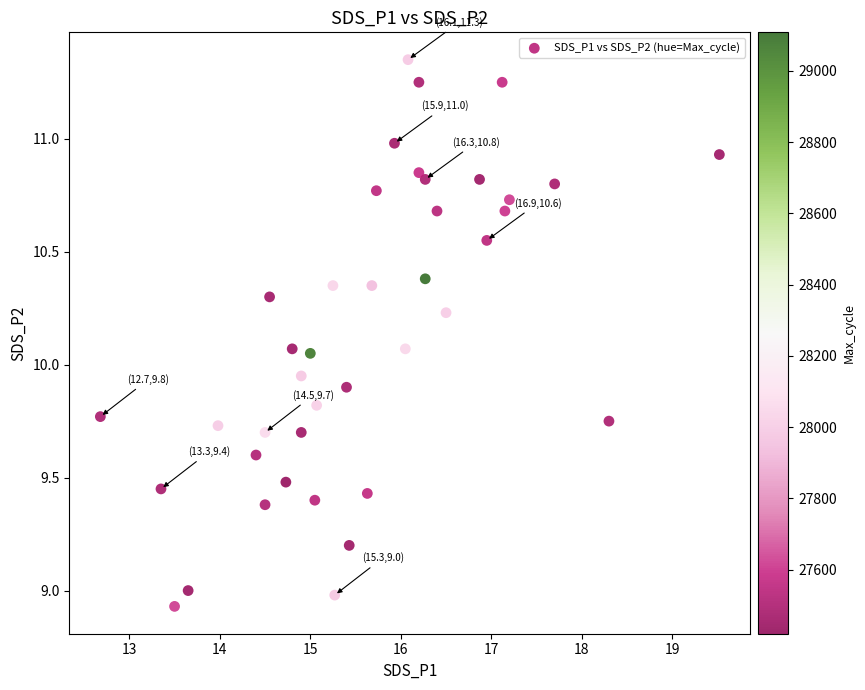

What is the range of Y values (max minus min)?

2.4